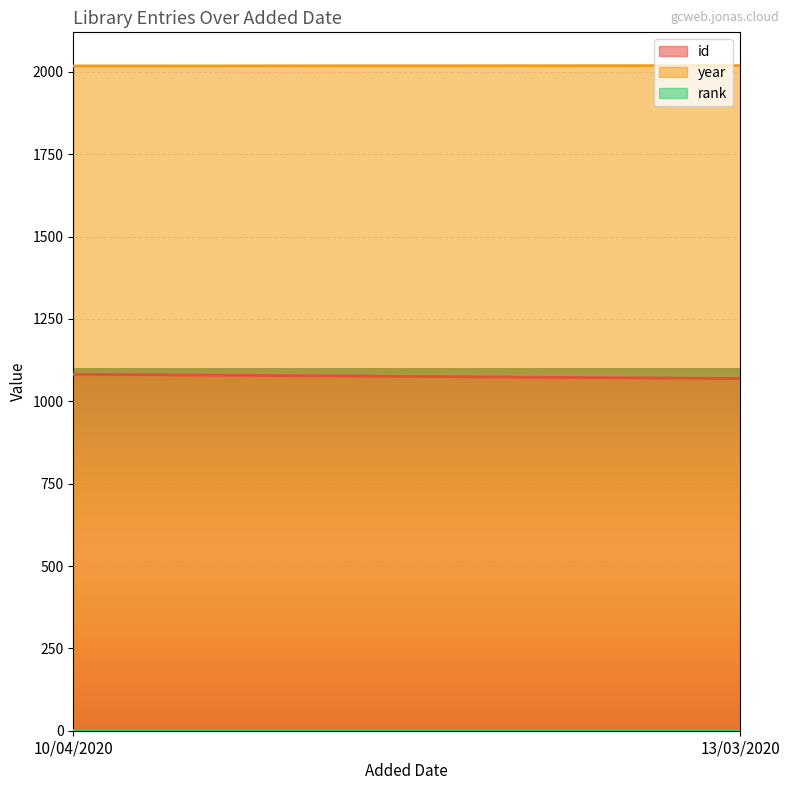

The value of id at 13/03/2020 is 1069. True or false?

True